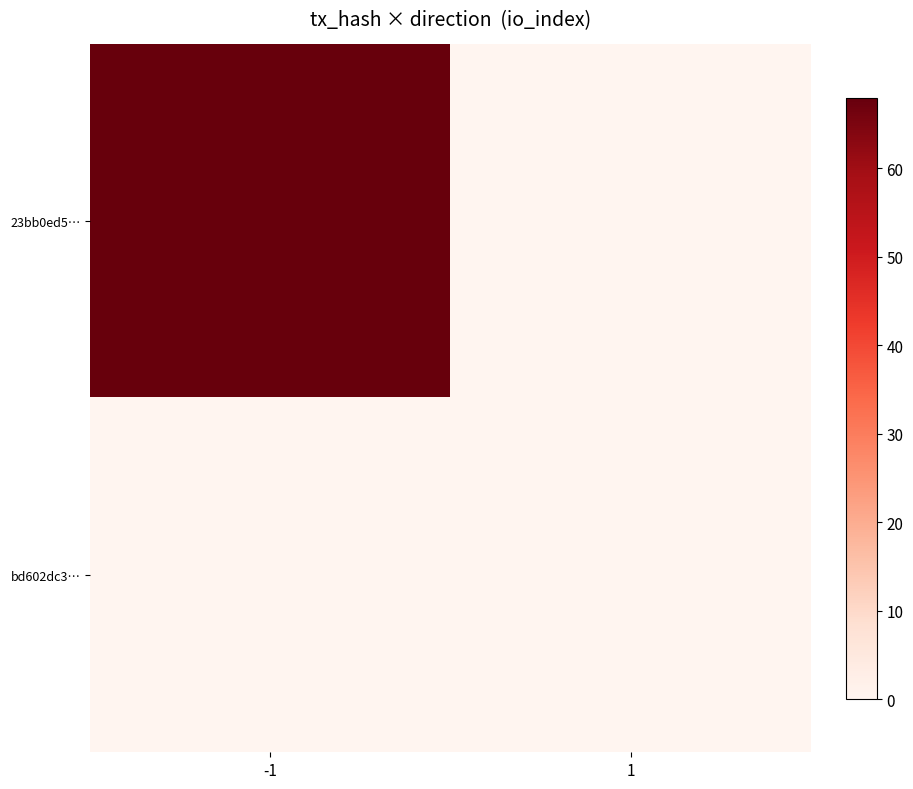

Between -1 and 1, which is larger?

-1